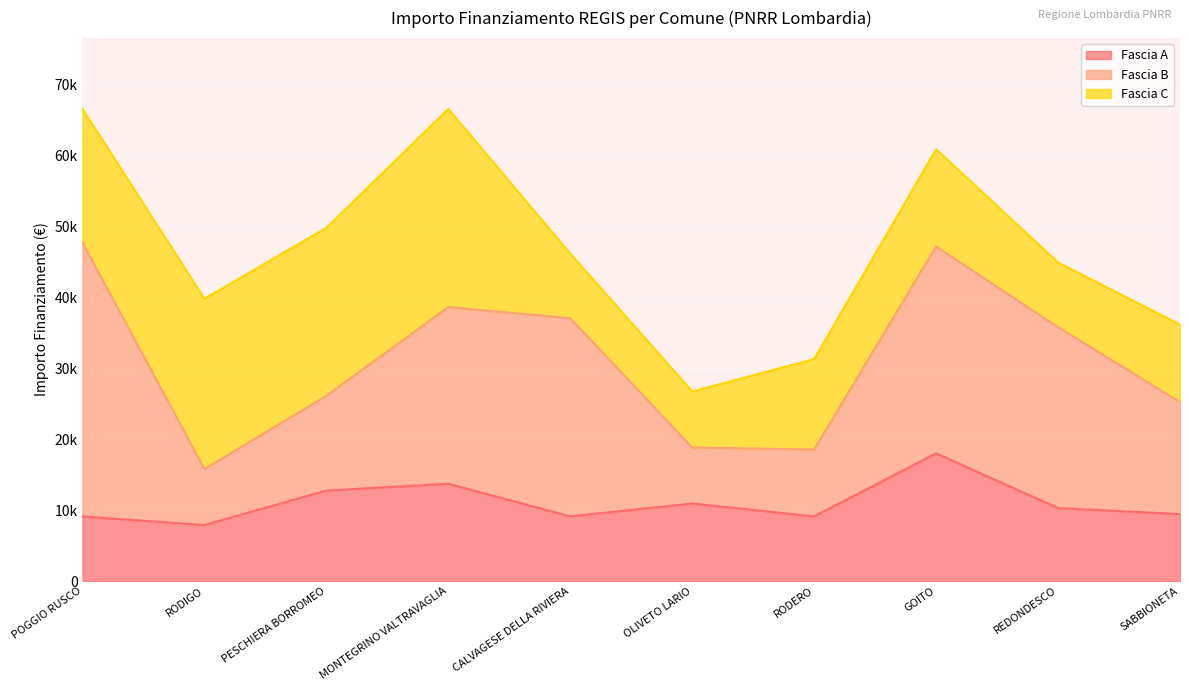

Reading left to right, transcribe all the data shown in this chart.

Fascia A: 9105	7891	12747	13712	9105	10926	9105	17997	10284	9427
Fascia B: 38565	7891	13354	24887	27922	7891	9427	29136	25494	15782
Fascia C: 18854	23996	23673	27922	9105	7891	12747	13712	9105	10926